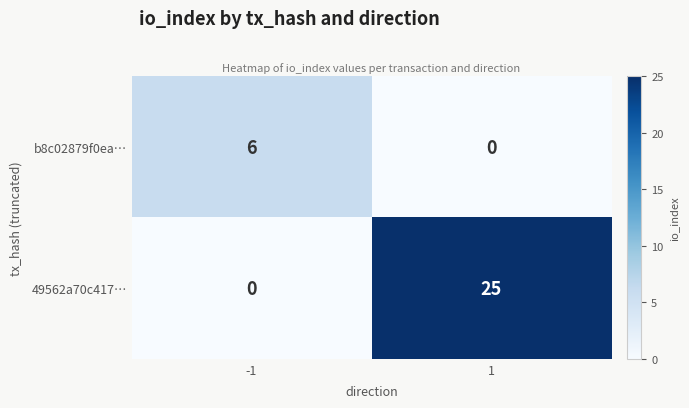

Which series has the widest spread of values?

49562a70c417…